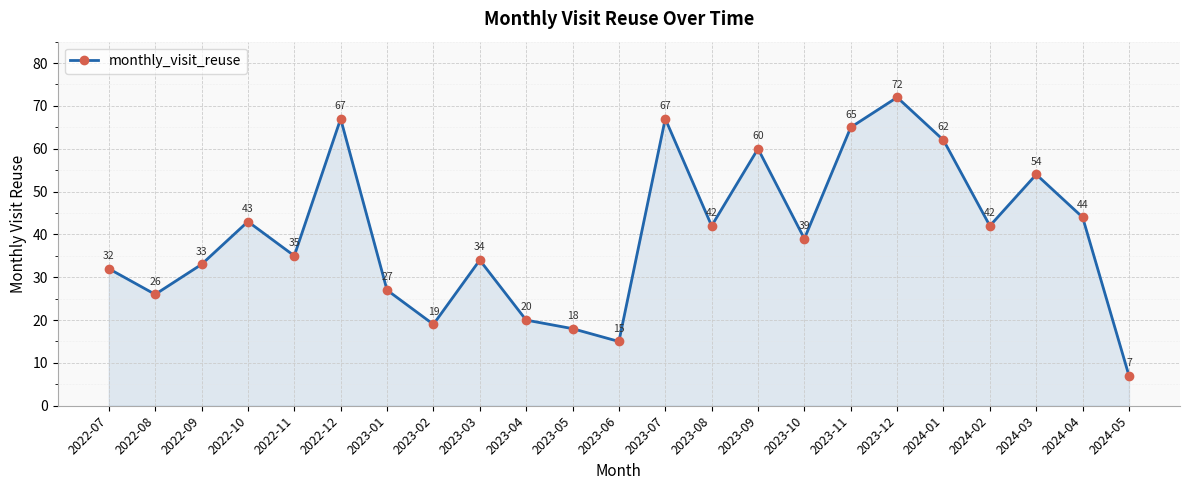

How many values are below 39?

11